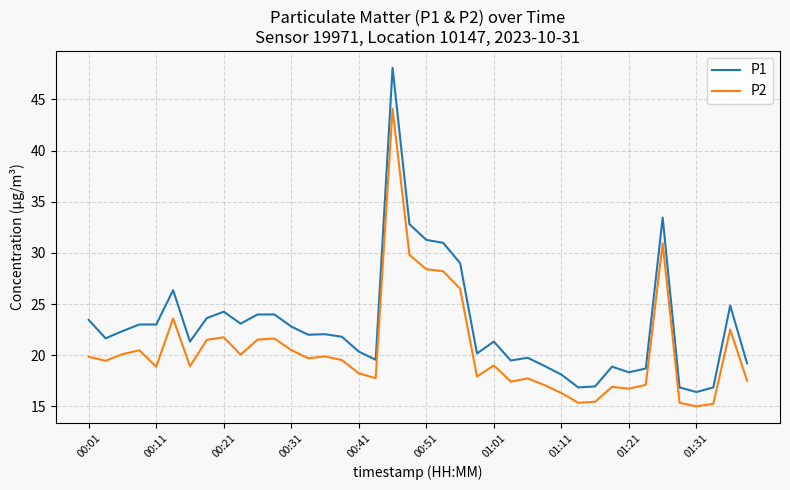

Count the number of categories in the chart.

40